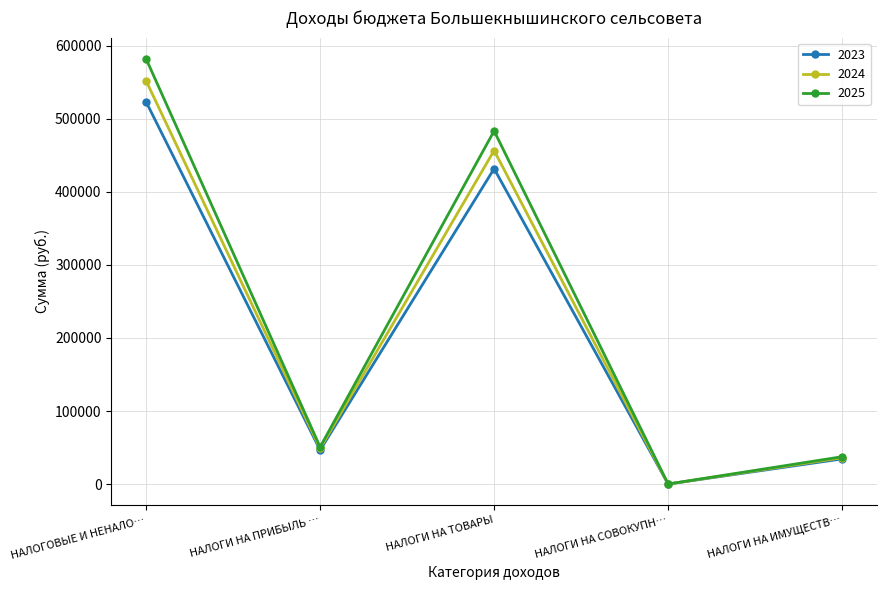

What is the label of the 4th point from the right?

НАЛОГИ НА ПРИБЫЛЬ …